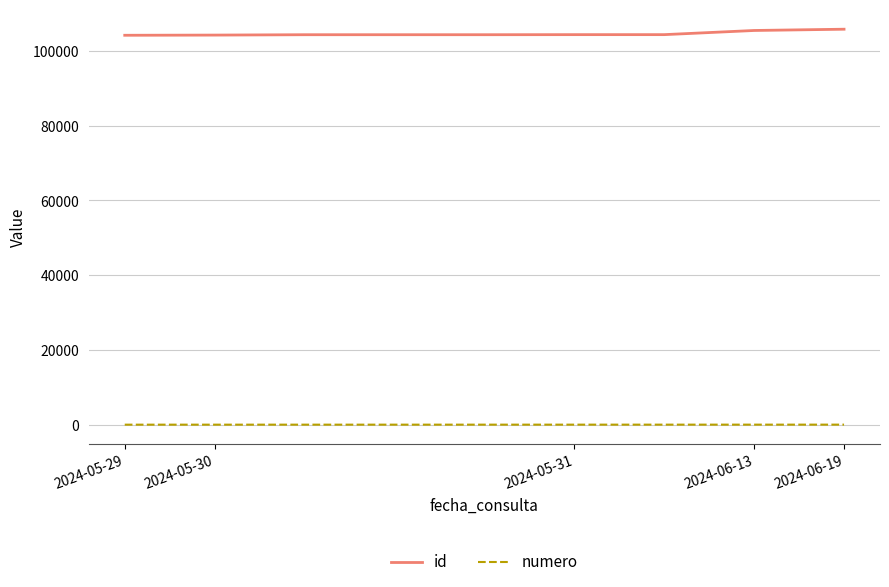

True or false: id and numero cross at least once.

False